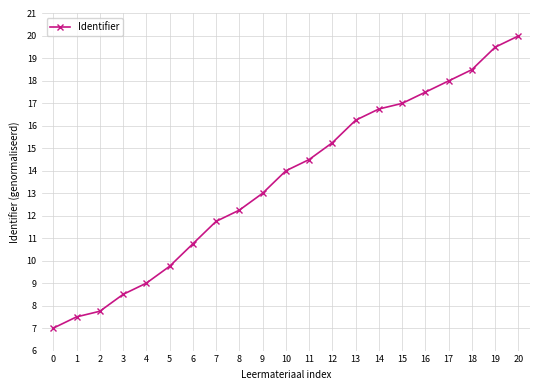

What is the approximate value at 5?

9.8